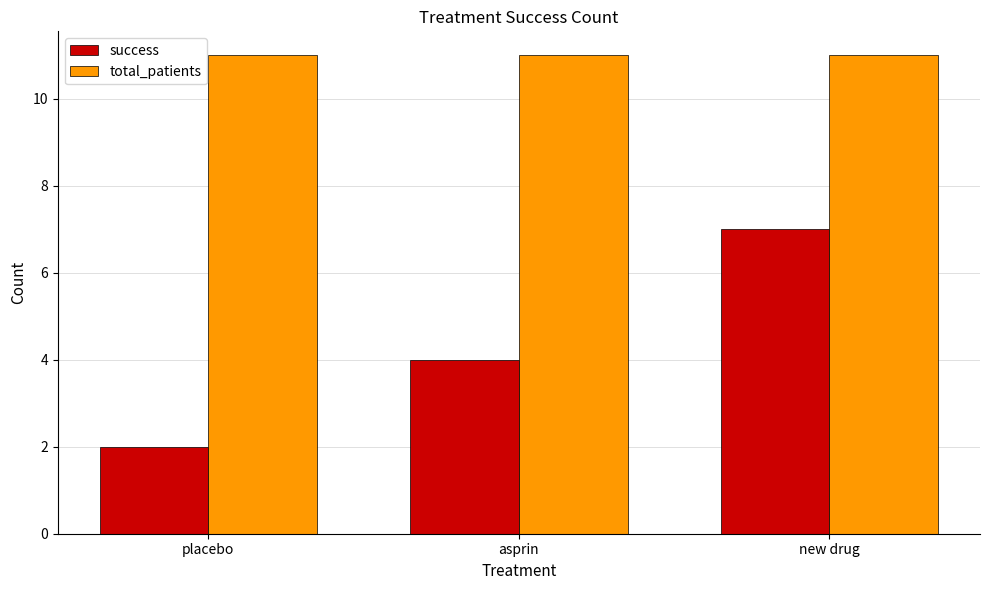

List the series in order of their peak value, highest first.

total_patients, success